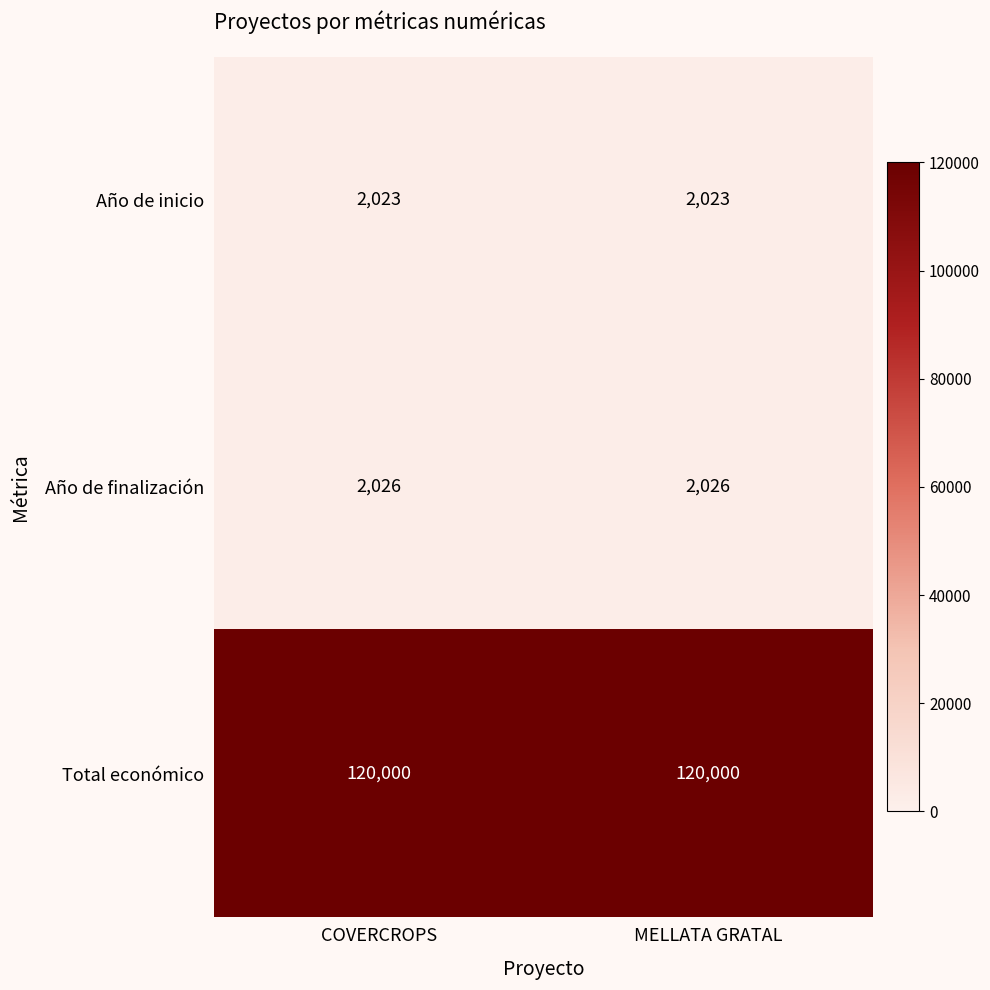

What value does the Año de finalización series have at MELLATA GRATAL?

2026